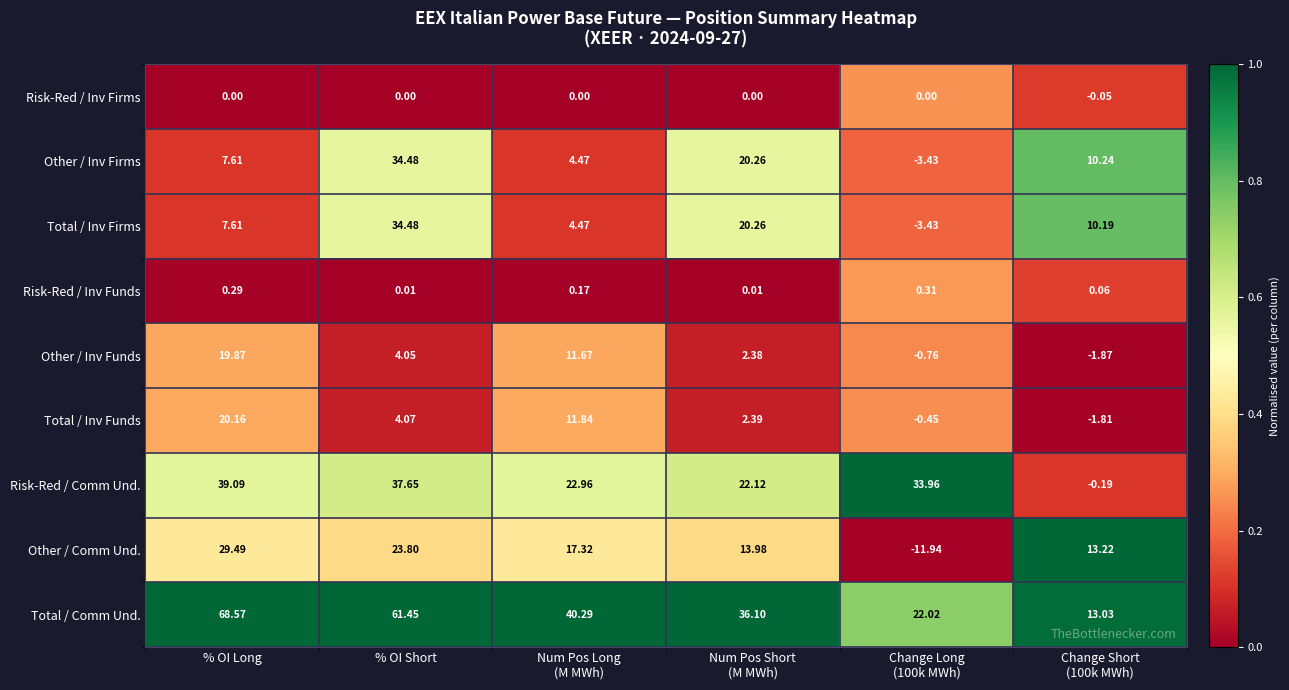

How many categories are shown in the chart?

6